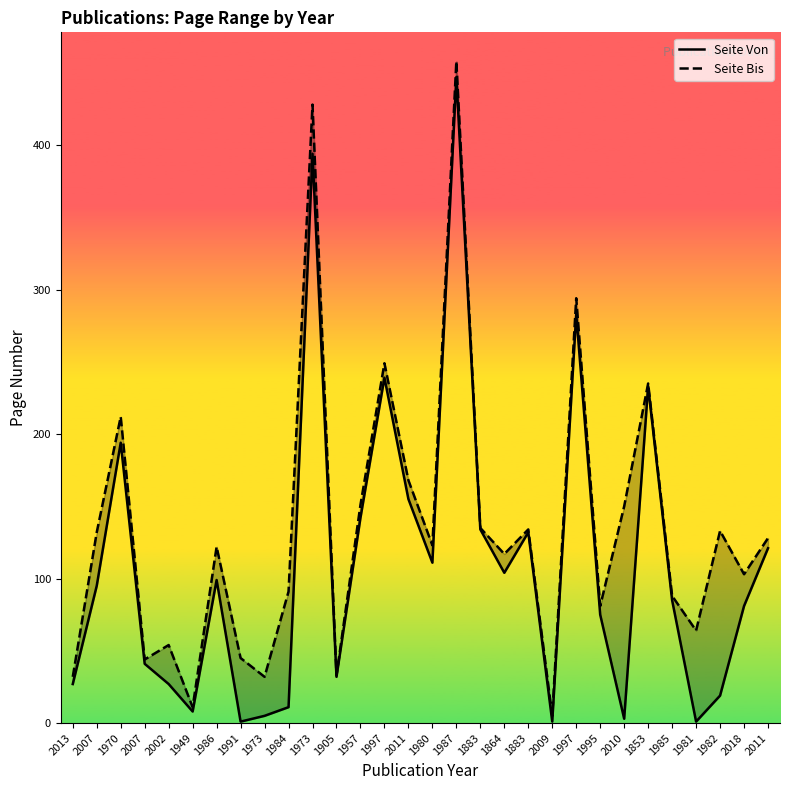

How many categories are shown in the chart?

30